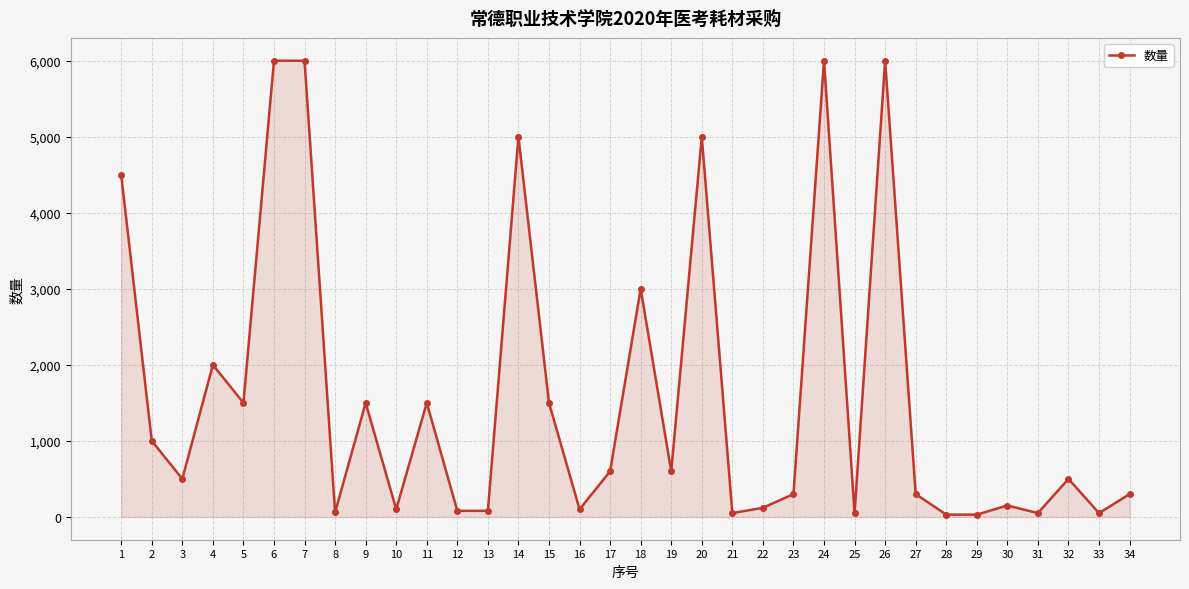

At which category does the data reach its first local valley?

3